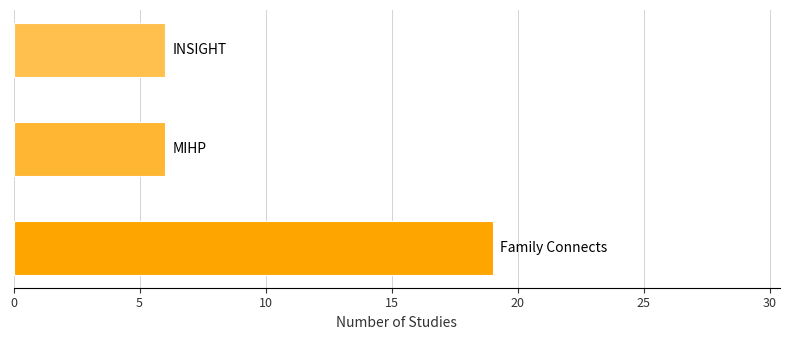

What is the sum of all values?

31